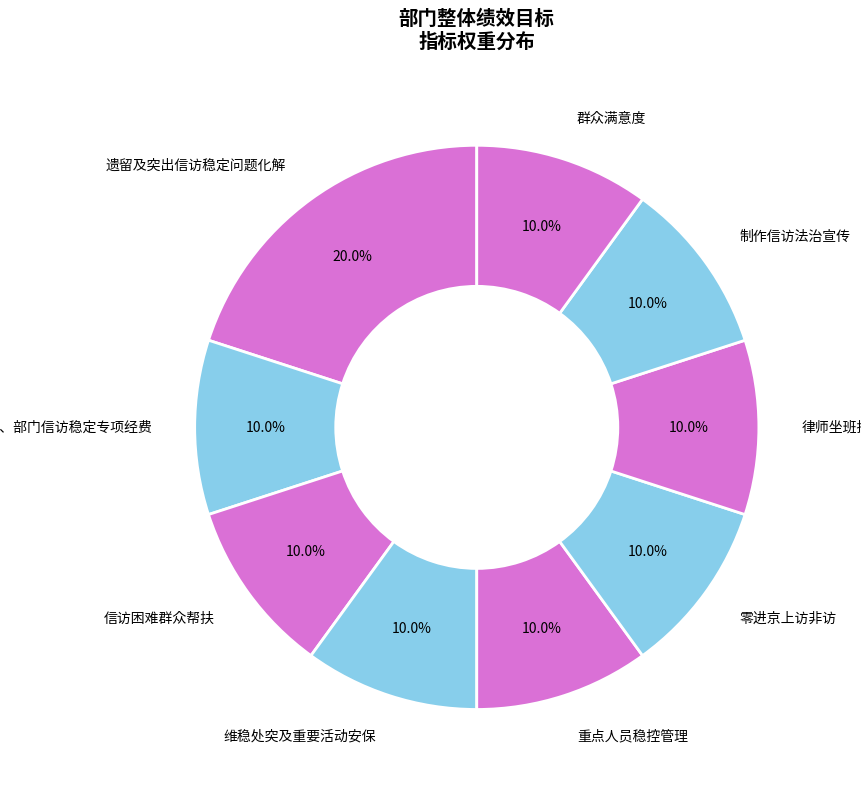

The 律师坐班接访 slice represents 1% of the pie. True or false?

False